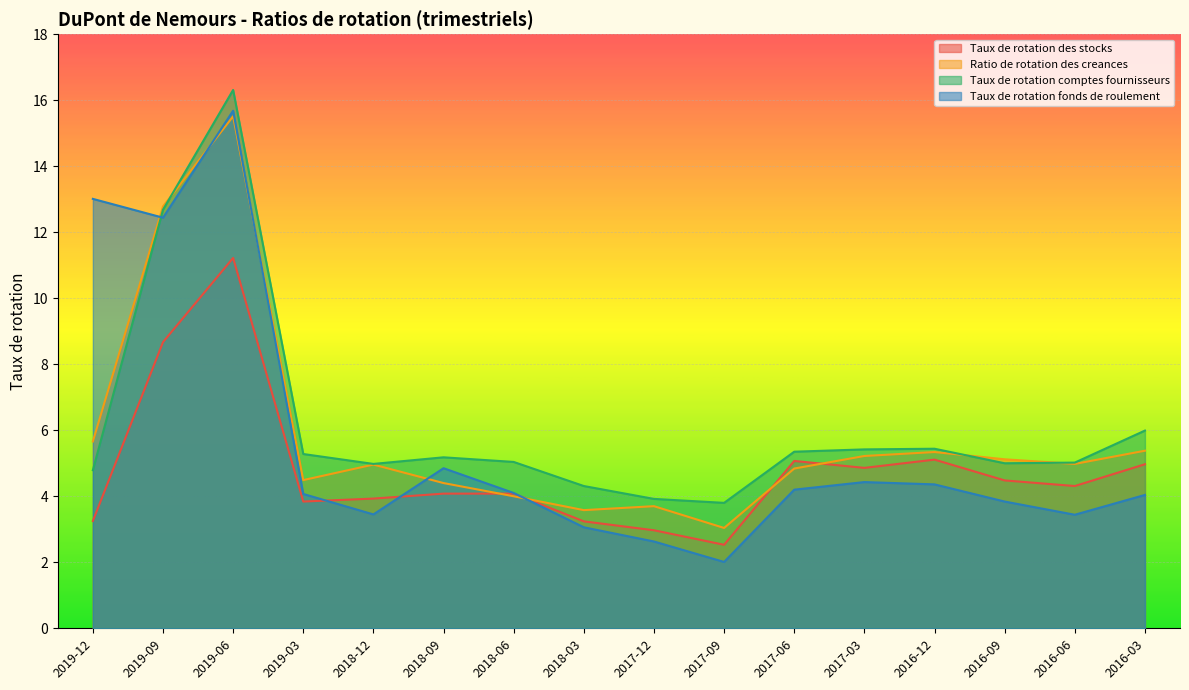

Rank the series by their maximum value, from highest to lowest.

Taux de rotation comptes fournisseurs, Taux de rotation fonds de roulement, Ratio de rotation des creances, Taux de rotation des stocks